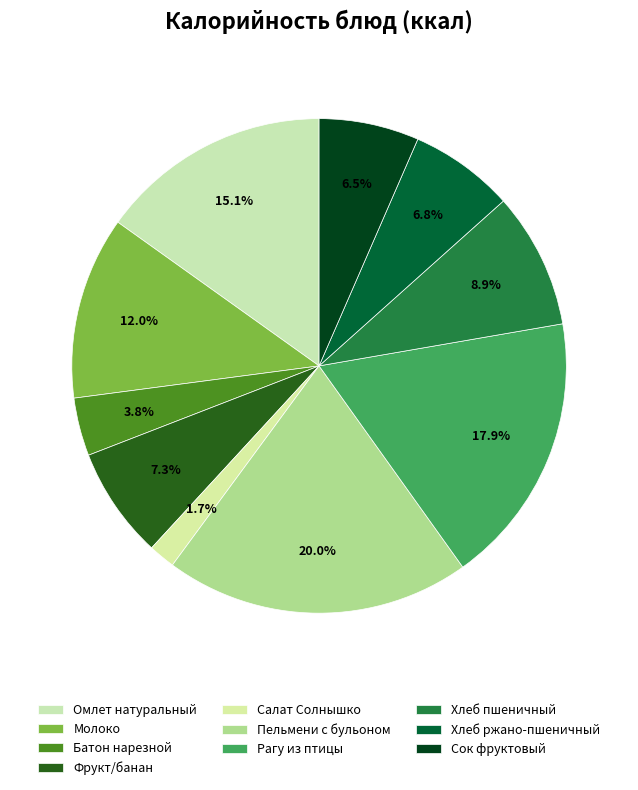

Approximately how many times larger is the value at Фрукт/банан compared to Батон нарезной?

1.9